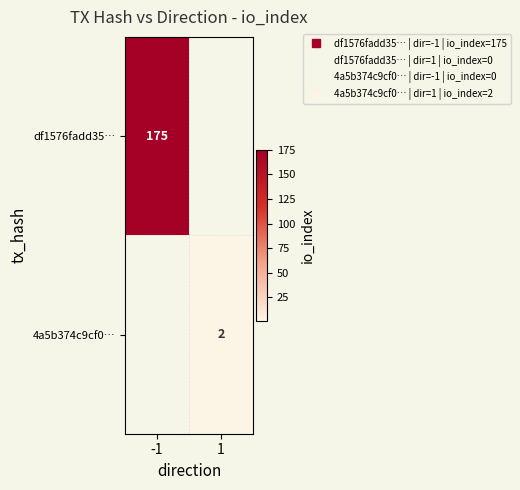

What is the greatest value displayed?

175.0